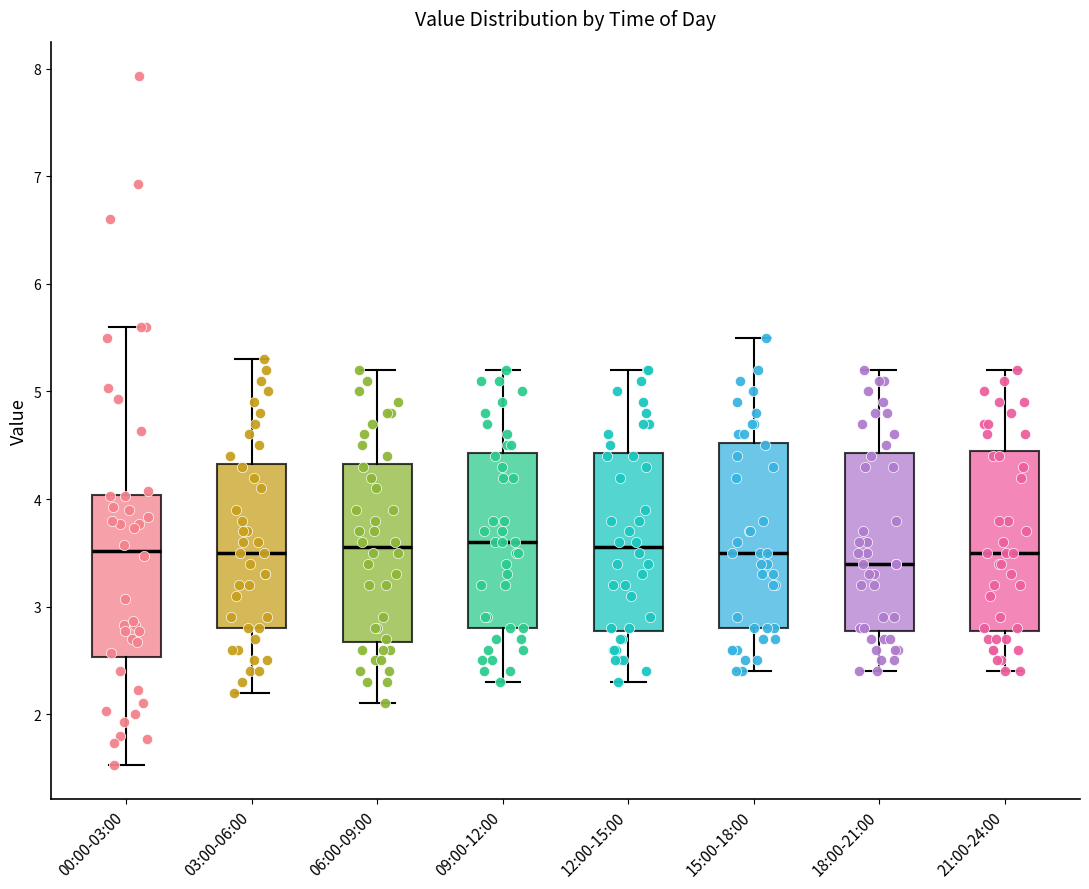

Reading left to right, read every box against the y-axis: the position of its median line, the range the box covers, and the ends of its whiskers. The values are not printed on the chart, so give them approximately, as read against the axis.

00:00-03:00: median 3.5, box 2.5 to 4.0, whiskers 1.5 to 5.6
03:00-06:00: median 3.5, box 2.8 to 4.3, whiskers 2.2 to 5.3
06:00-09:00: median 3.6, box 2.7 to 4.3, whiskers 2.1 to 5.2
09:00-12:00: median 3.6, box 2.8 to 4.4, whiskers 2.3 to 5.2
12:00-15:00: median 3.6, box 2.8 to 4.4, whiskers 2.3 to 5.2
15:00-18:00: median 3.5, box 2.8 to 4.5, whiskers 2.4 to 5.5
18:00-21:00: median 3.4, box 2.8 to 4.4, whiskers 2.4 to 5.2
21:00-24:00: median 3.5, box 2.8 to 4.5, whiskers 2.4 to 5.2